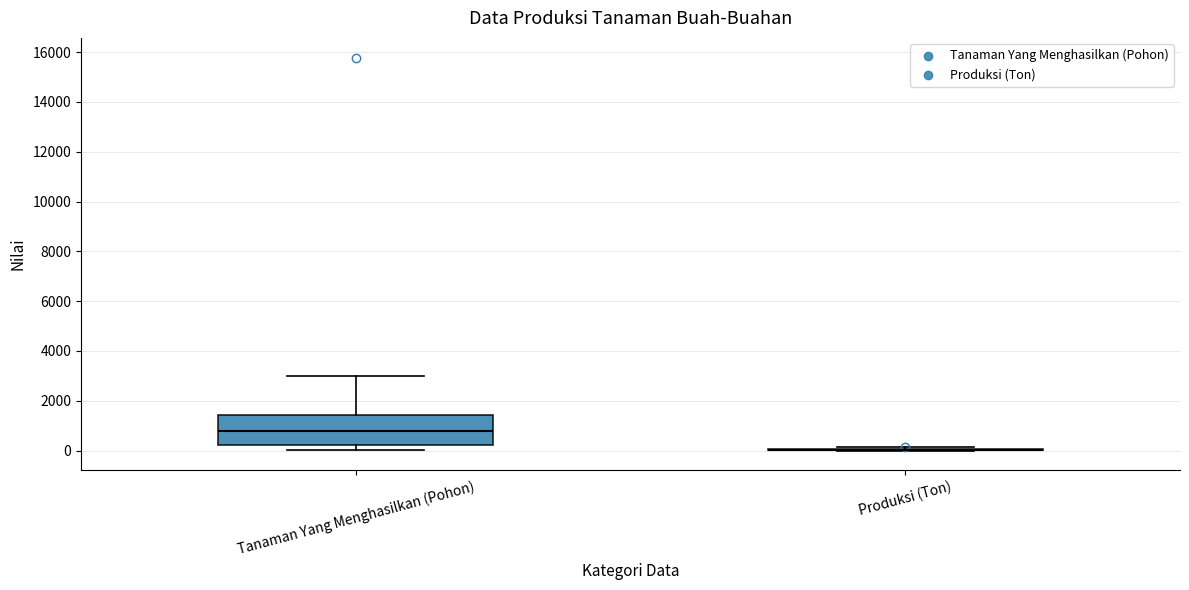

Which box is the tallest, from its lower edge to its upper edge?

Tanaman Yang Menghasilkan (Pohon)